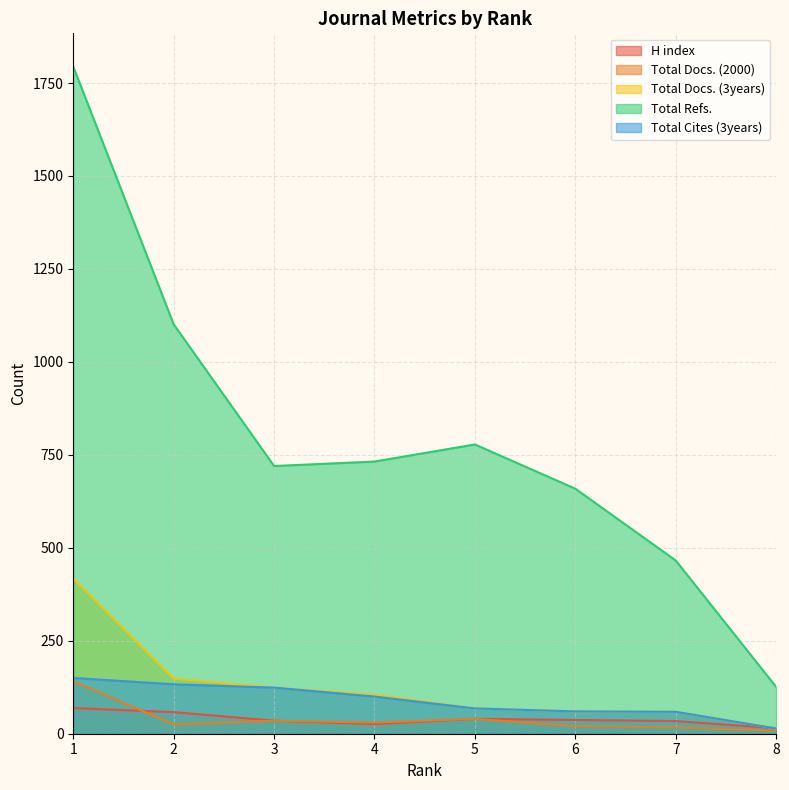

Count the number of data series in this chart.

5